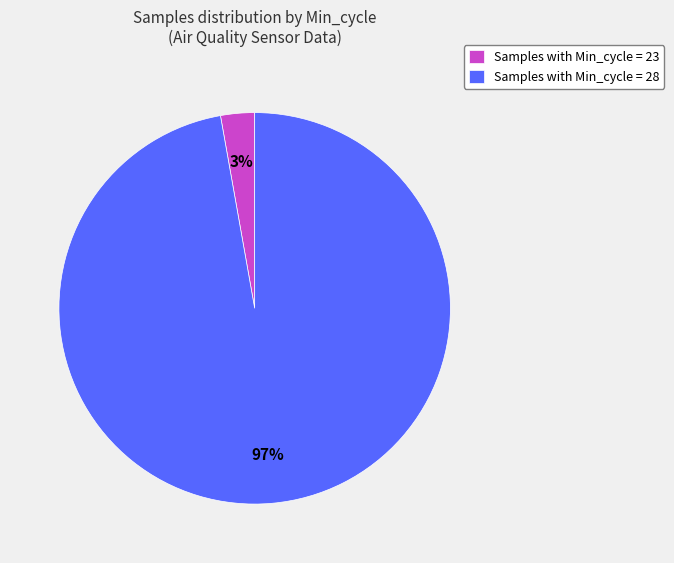

True or false: Samples with Min_cycle = 23 accounts for 3% of the total.

True